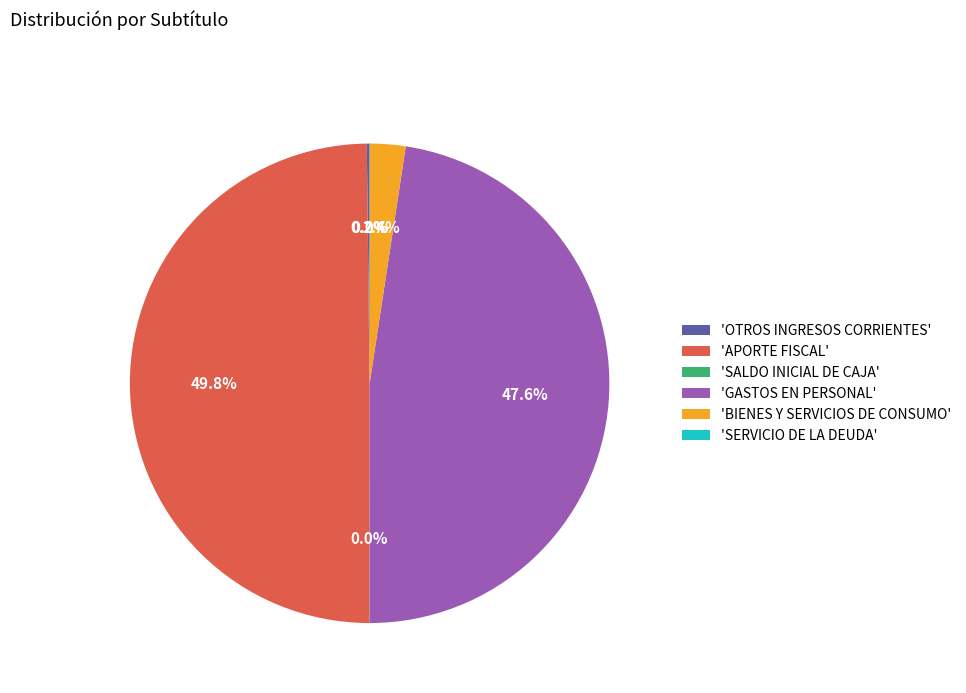

Between 'APORTE FISCAL' and 'GASTOS EN PERSONAL', which is larger?

'APORTE FISCAL'